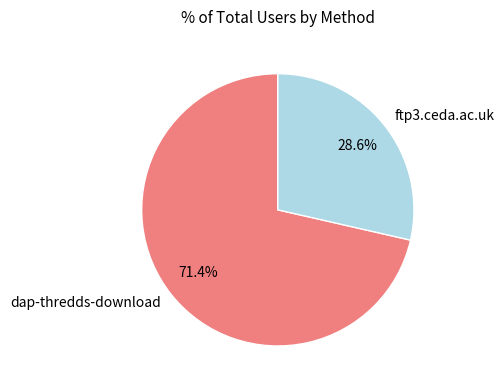

Approximately how many times larger is the value at dap-thredds-download compared to ftp3.ceda.ac.uk?

2.5